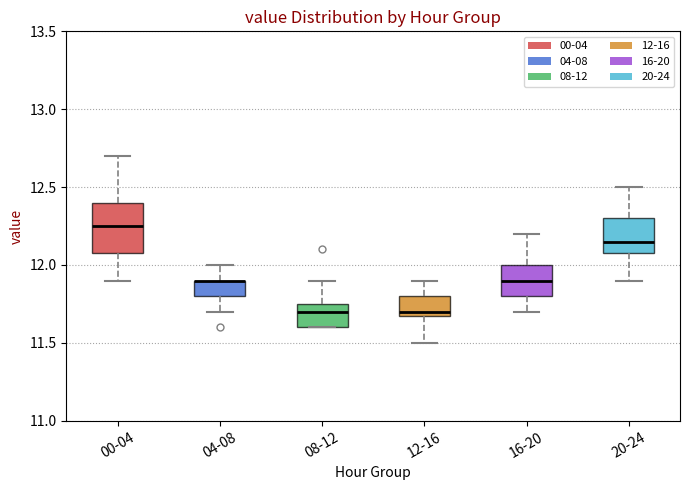

Reading left to right, transcribe this box plot: for each box, give where its median line is, the range the box spans, and where its two whiskers end, as read against the y-axis. The values are not printed on the chart, so give them approximately, as read against the axis.

00-04: median 12.25, box 12.10 to 12.40, whiskers 11.90 to 12.70
04-08: median 11.90 (drawn on the box's upper edge), box 11.80 to 11.90, whiskers 11.70 to 12.00
08-12: median 11.70, box 11.60 to 11.75, whiskers 11.60 to 11.90
12-16: median 11.70 (just above the box's lower edge), box 11.70 to 11.80, whiskers 11.50 to 11.90
16-20: median 11.90, box 11.80 to 12.00, whiskers 11.70 to 12.20
20-24: median 12.15, box 12.10 to 12.30, whiskers 11.90 to 12.50